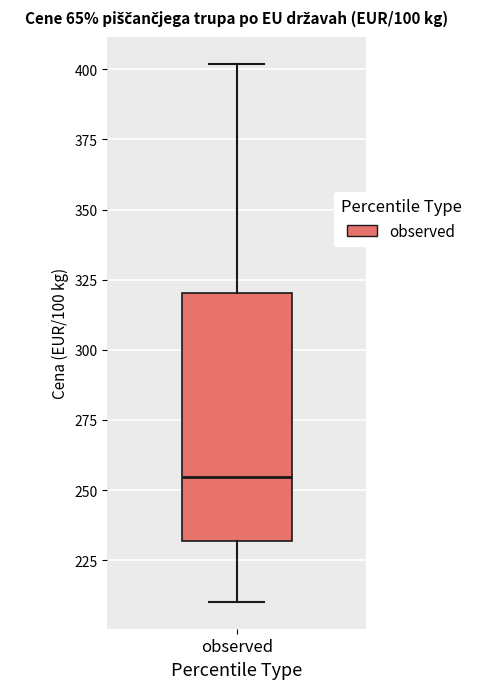

Transcribe this box plot: give where the median line is, the range the box spans, and where the two whiskers end, as read against the y-axis. The values are not printed on the chart, so give them approximately, as read against the axis.

median 255, box 230 to 320, whiskers 210 to 400